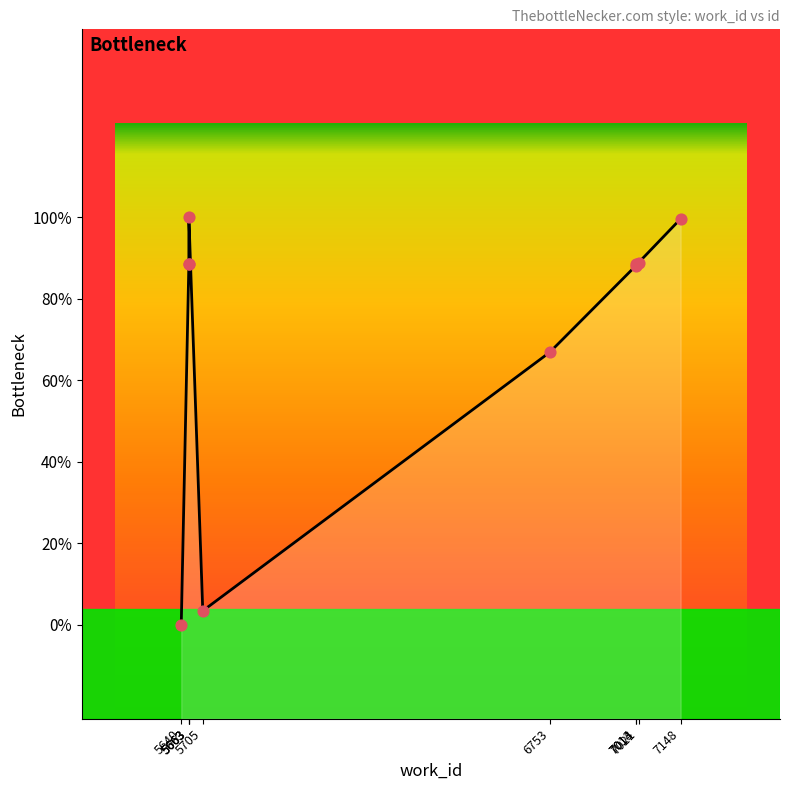

Which has a higher value, 5640 or 7014?

7014